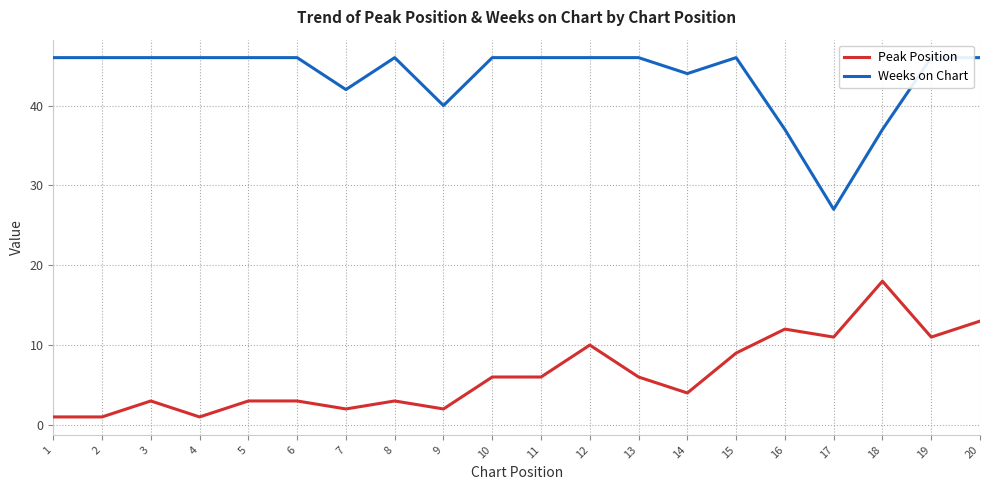

How many data points does each series have?

20